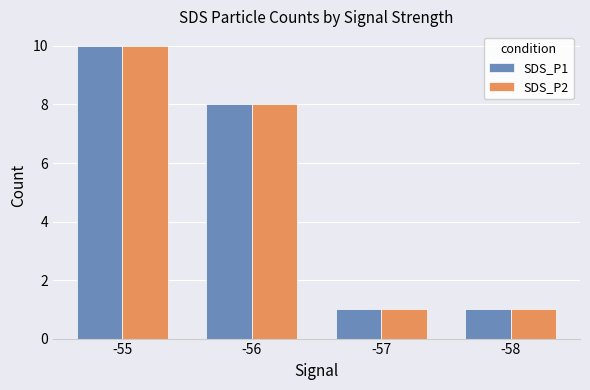

What are all the series names shown in the legend?

SDS_P1, SDS_P2